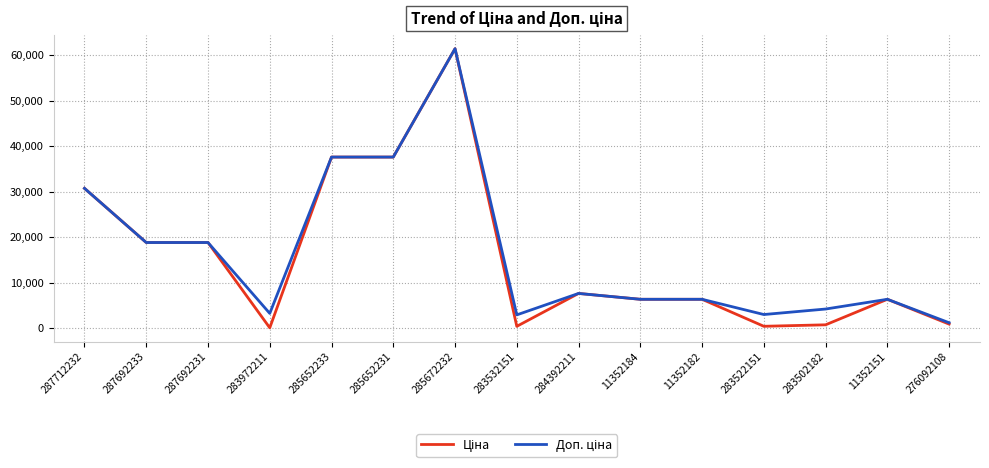

At which category does the chart reach its peak across all series?

285672232